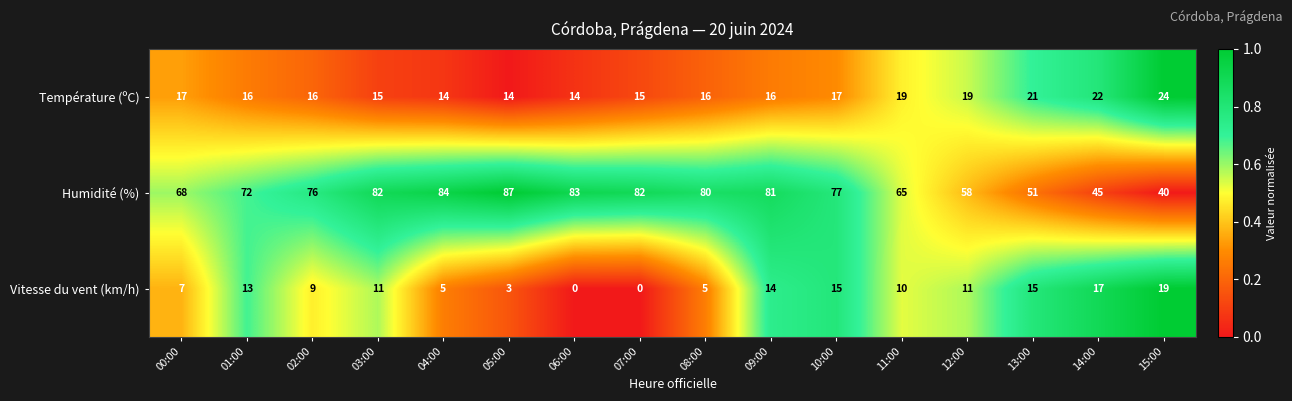

The value of Humidité (%) at 12:00 is 77. True or false?

False